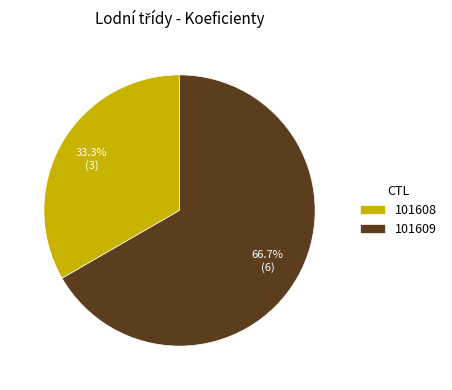

The 101608 slice represents 24% of the pie. True or false?

False